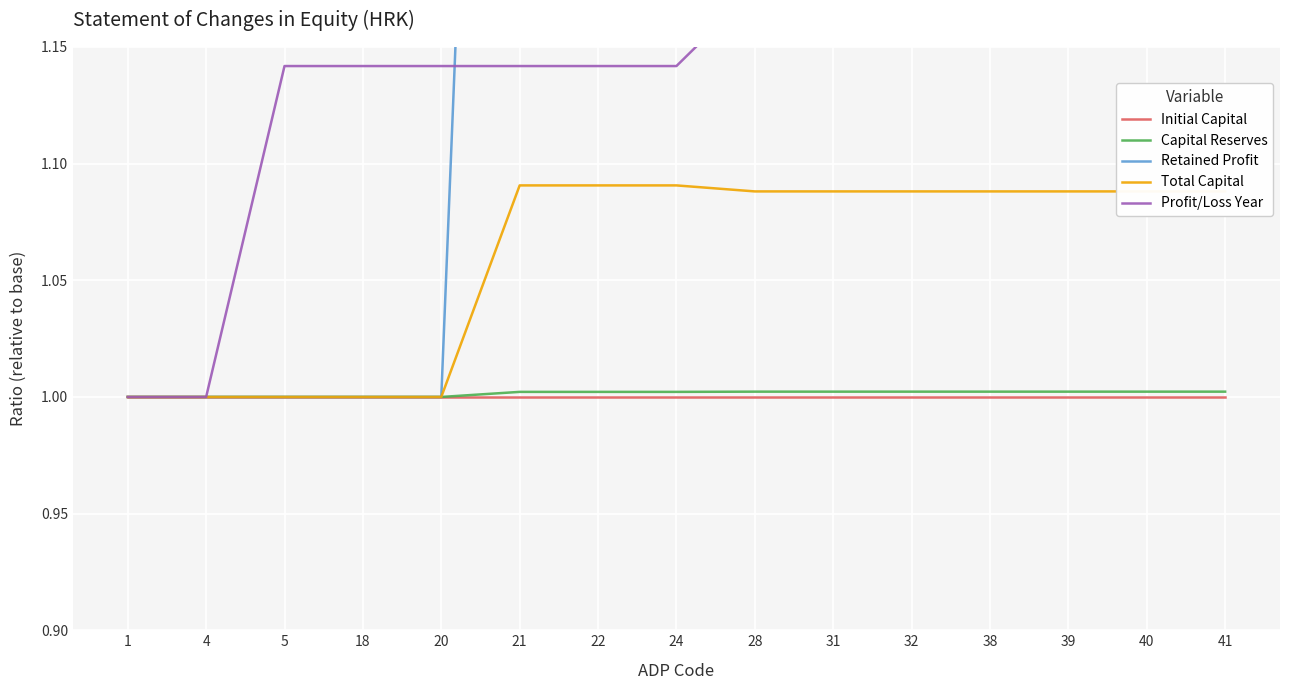

True or false: Retained Profit has more than 1 points higher than both neighbors.

False